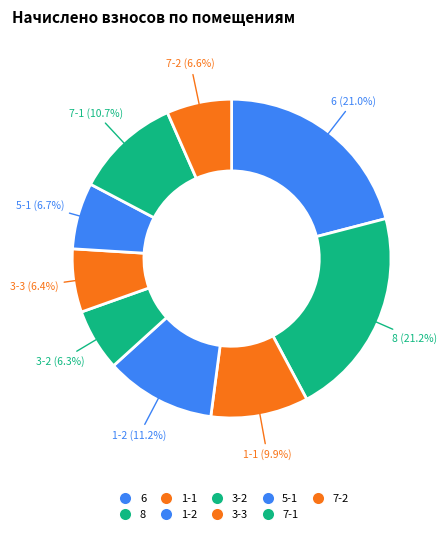

How many segments does this pie chart have?

9